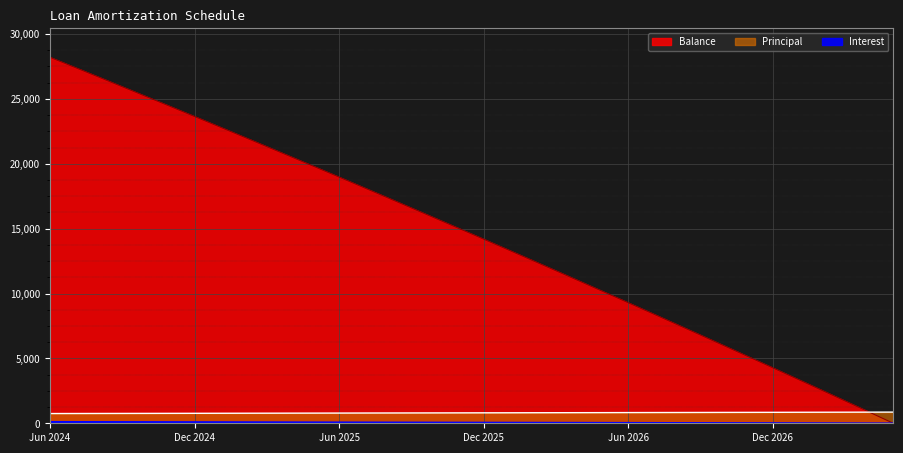

True or false: Principal and Interest intersect in this chart.

False